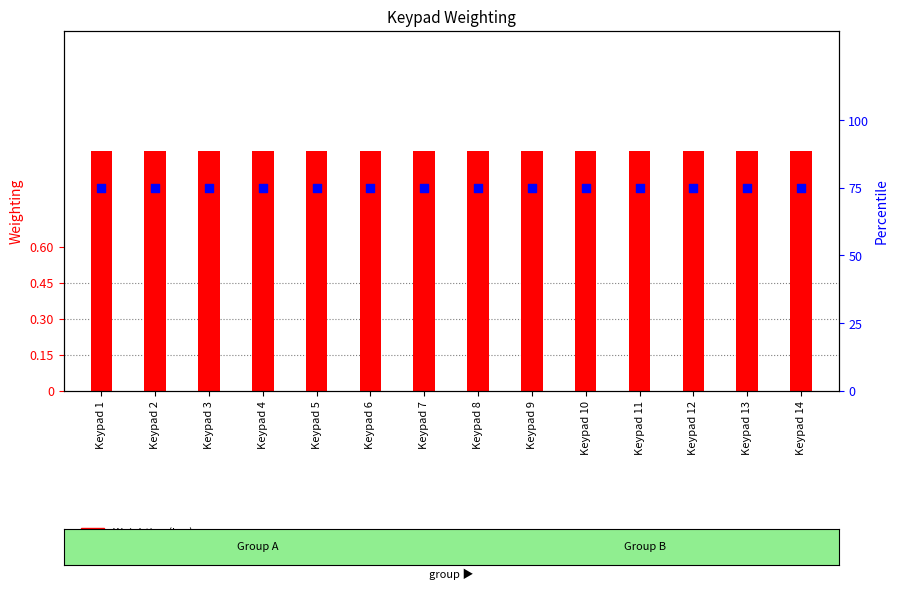

Which series contains the highest Y value?

Percentile rank within sample